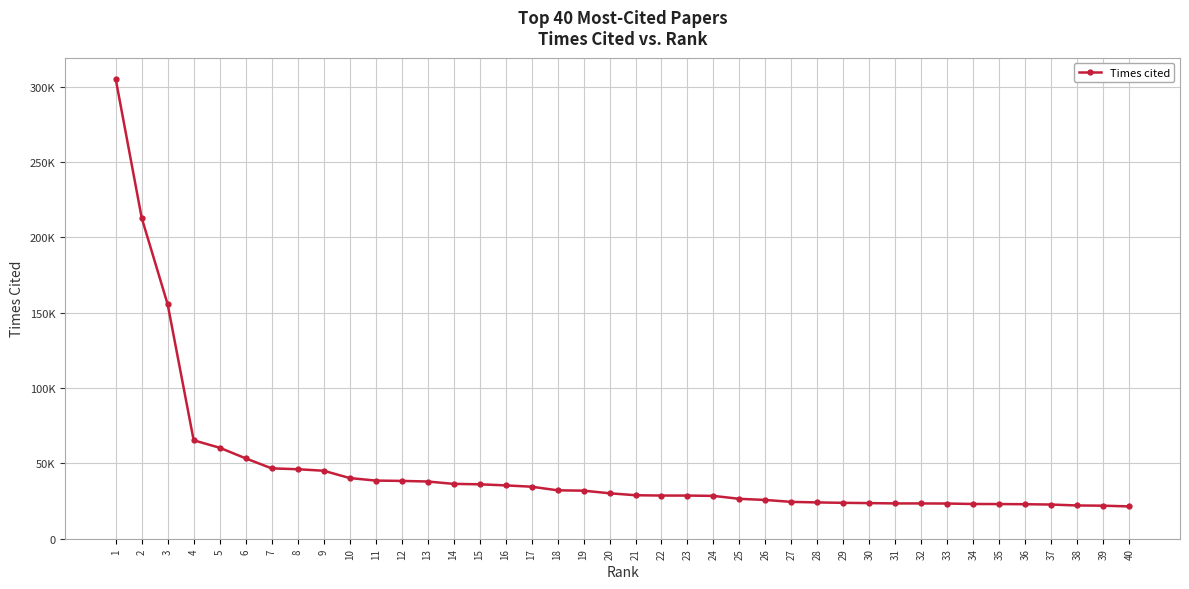

The chart shows a value of 30176 at 20. True or false?

True